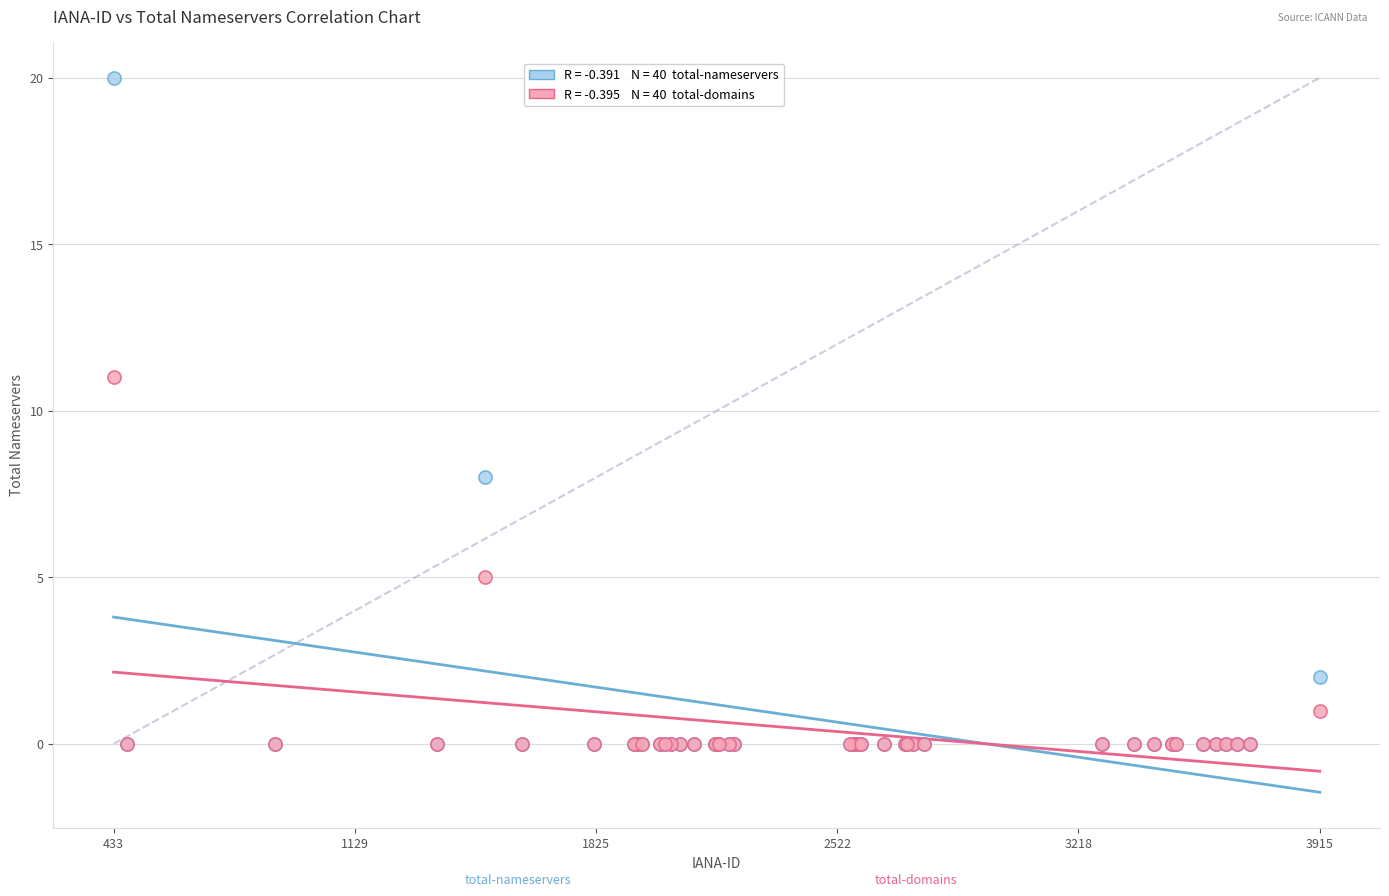

Across all series, what Y value is closest to 10?

11